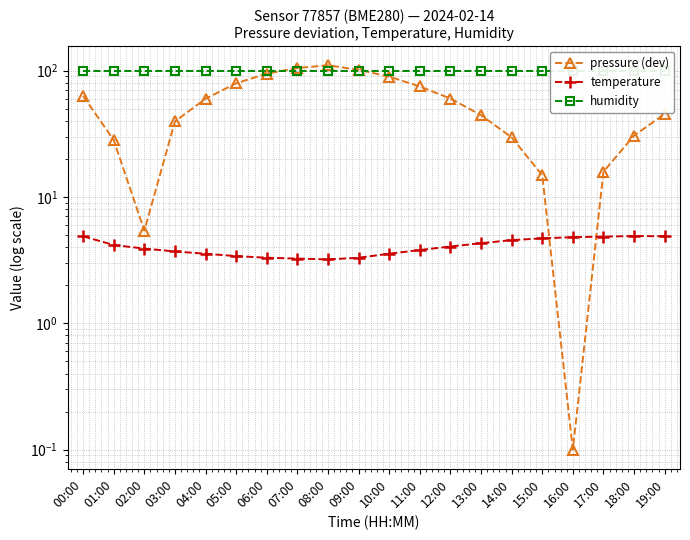

What is the difference between the pressure (dev) values at 15:00 and 19:00?

30.5